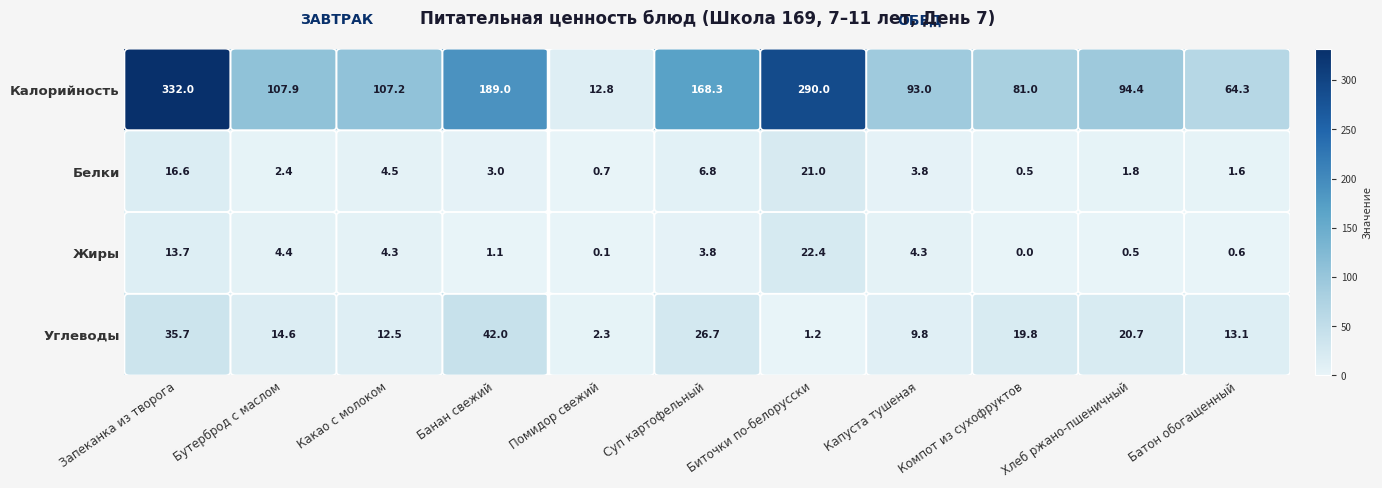

True or false: Углеводы has a value of 35.7 at Запеканка из творога.

True